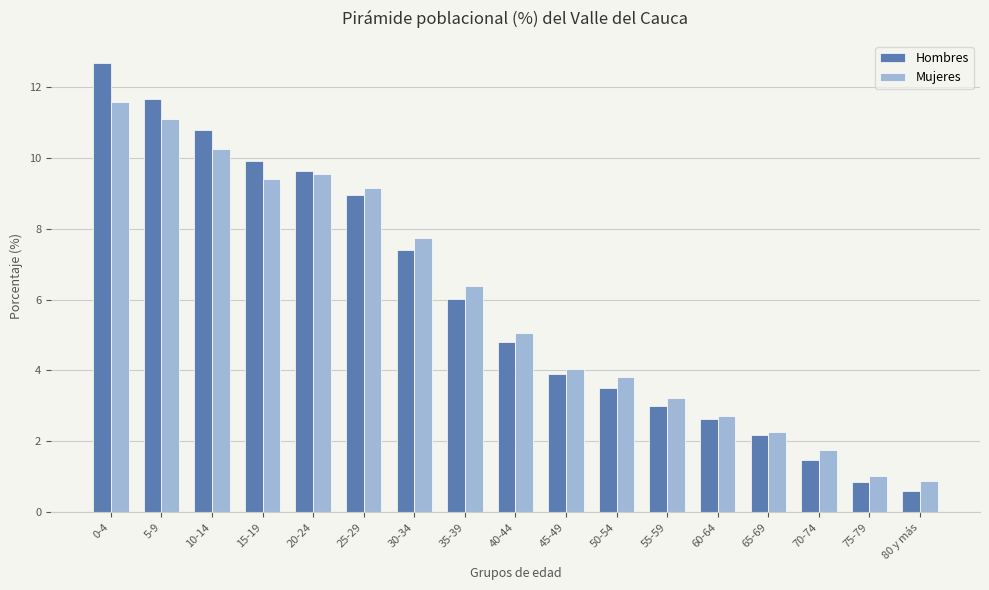

Where is Mujeres nearest to the value 6?

35-39